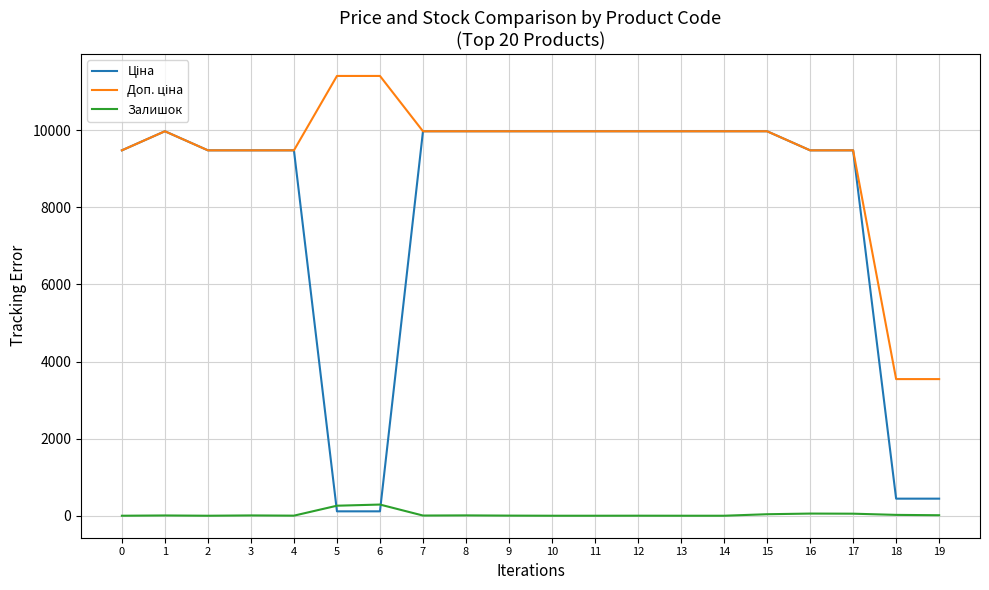

Reading right to left, transcribe all the data shown in this chart.

Ціна: 443.1	443.1	9480.1	9480.1	9975.0	9975.0	9975.0	9975.0	9975.0	9975.0	9975.0	9975.0	9975.0	114.1	114.1	9480.1	9480.1	9480.1	9975.0	9480.1
Доп. ціна: 3545.0	3545.0	9480.1	9480.1	9975.0	9975.0	9975.0	9975.0	9975.0	9975.0	9975.0	9975.0	9975.0	11410.0	11410.0	9480.1	9480.1	9480.1	9975.0	9480.1
Залишок: 13.0	22.0	53.0	56.0	39.0	0.0	0.0	1.0	0.0	0.0	3.0	9.0	5.0	290.0	260.0	2.0	8.0	0.0	7.0	0.0